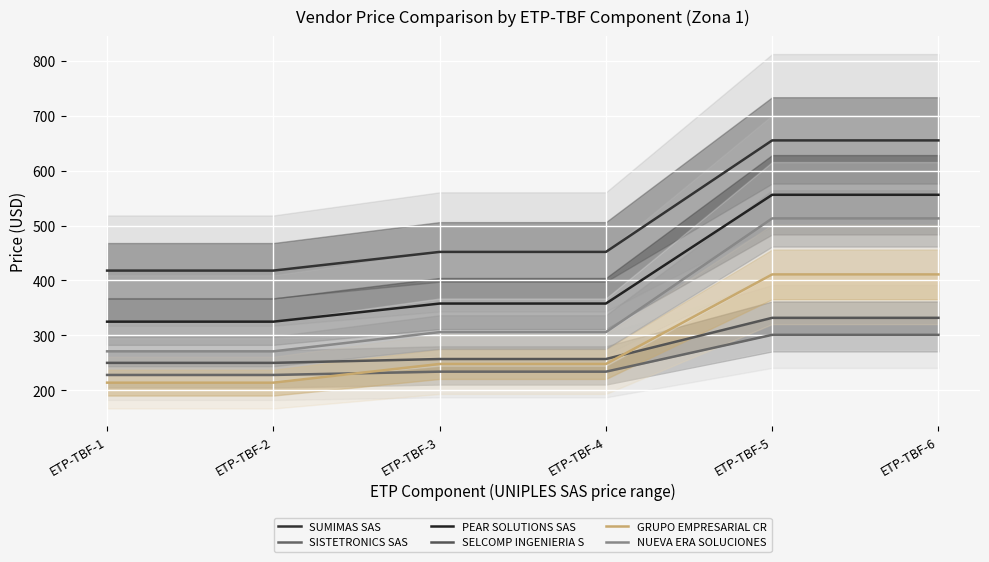

Count the SUMIMAS SAS values in the range 418 to 655.

6